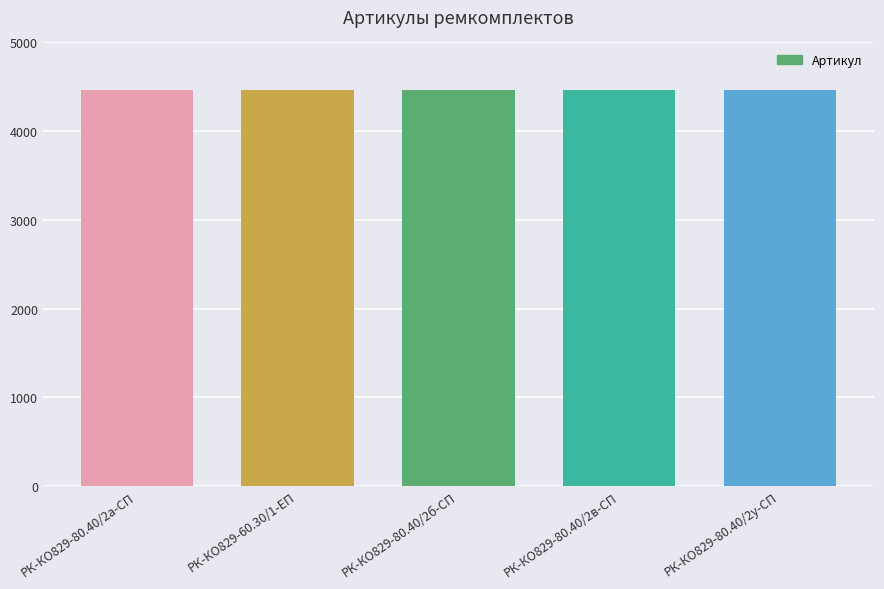

What is the difference between the maximum and minimum values?

4